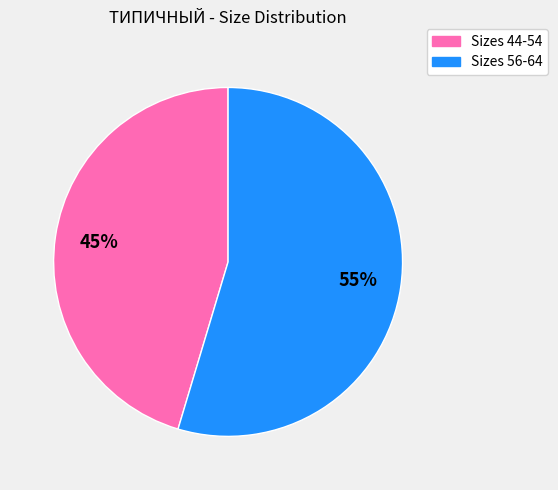

To the nearest percent, what is the average slice percentage?

50%